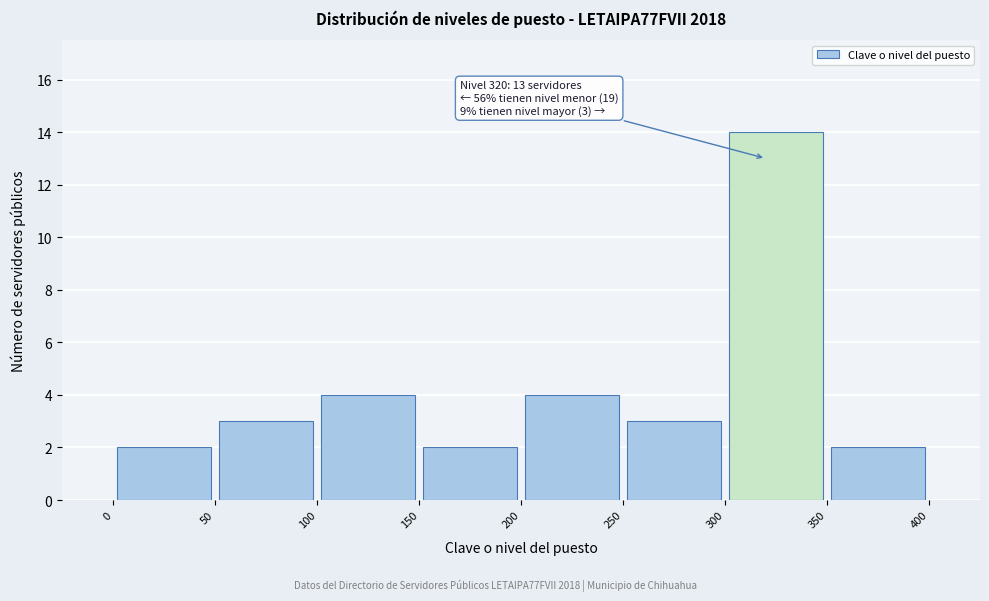

Which range on the x-axis has the tallest bar?

300 to 350